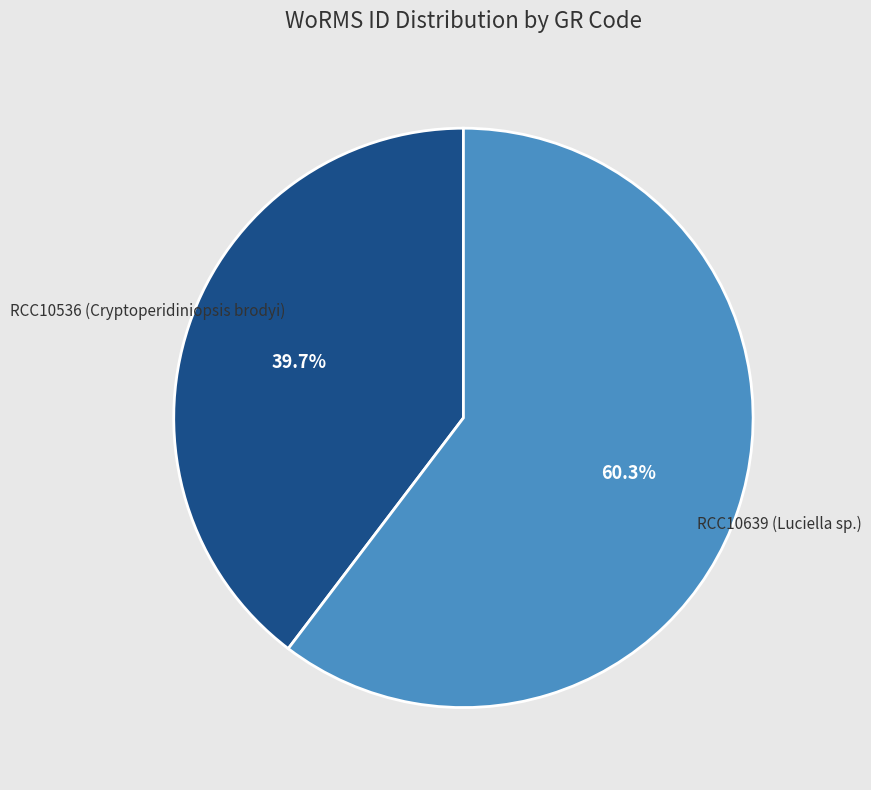

Does any single category account for the majority?

Yes